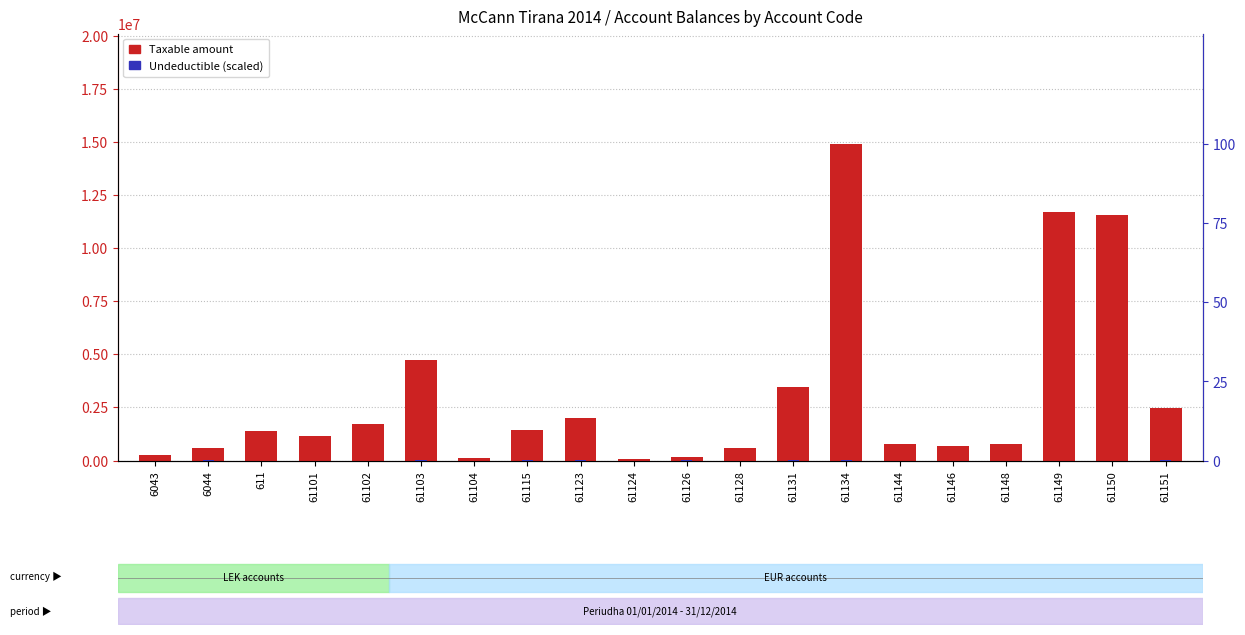

Reading right to left, transcribe all the data shown in this chart.

Taxable: 2482098.0	11574631.0	11717877.0	769081.0	666085.0	779642.0	14887860.0	3437988.0	567461.0	157990.0	61813.0	1991862.0	1433753.0	105900.0	4731147.0	1735152.0	1149044.0	1366069.0	575297.0	250227.0
Undeductible: 0.0	0.0	0.0	0.0	0.0	0.0	0.3	0.2	0.0	0.0	0.0	0.1	0.0	0.0	0.0	0.0	0.0	0.0	0.1	0.0